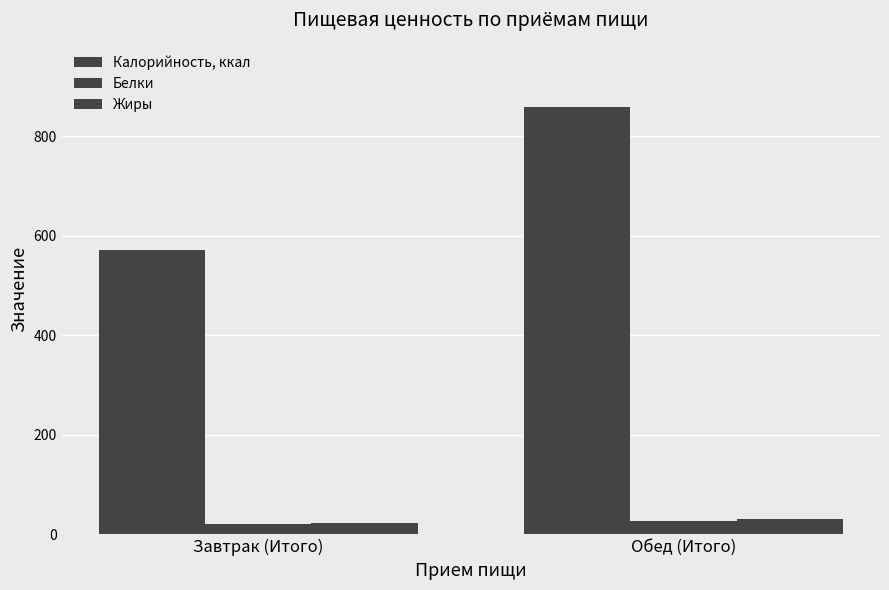

What is the average value of the Жиры series?

27.0